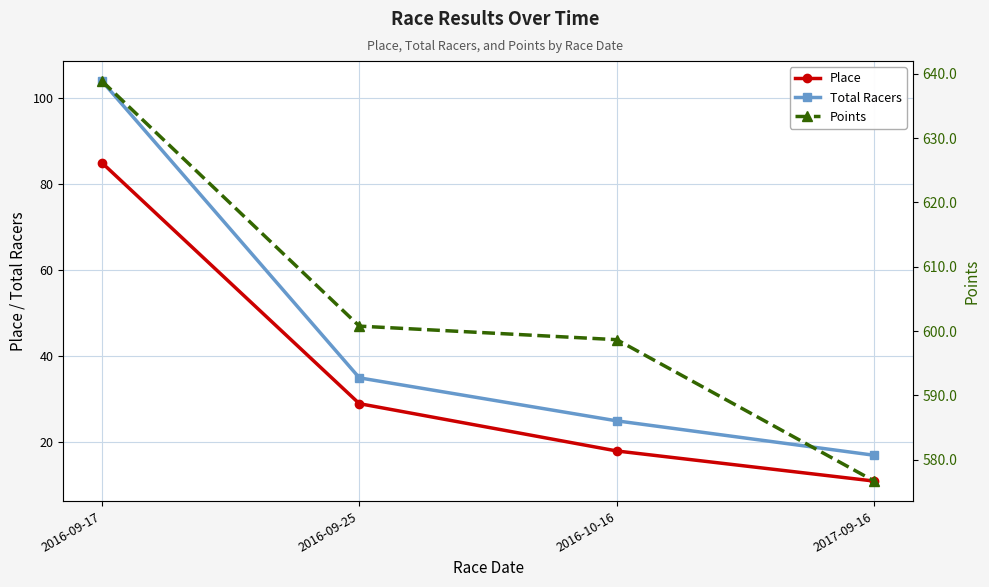

At which label is Place closest to 48?

2016-09-25